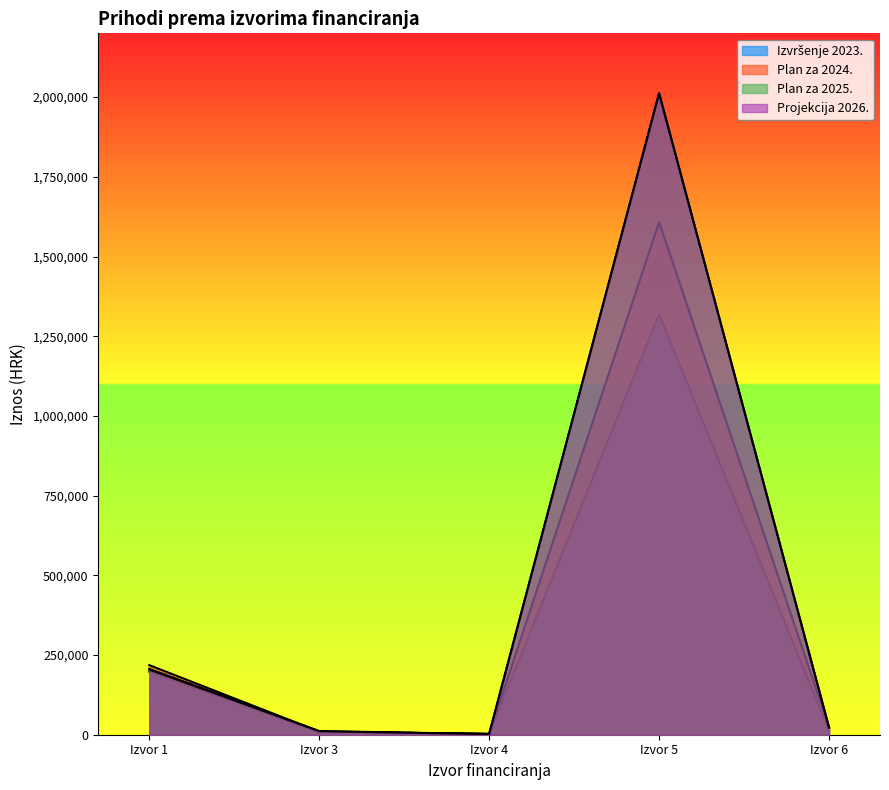

What is the sum of the Projekcija 2026. values at Izvor 3 and Izvor 4?

13500.0